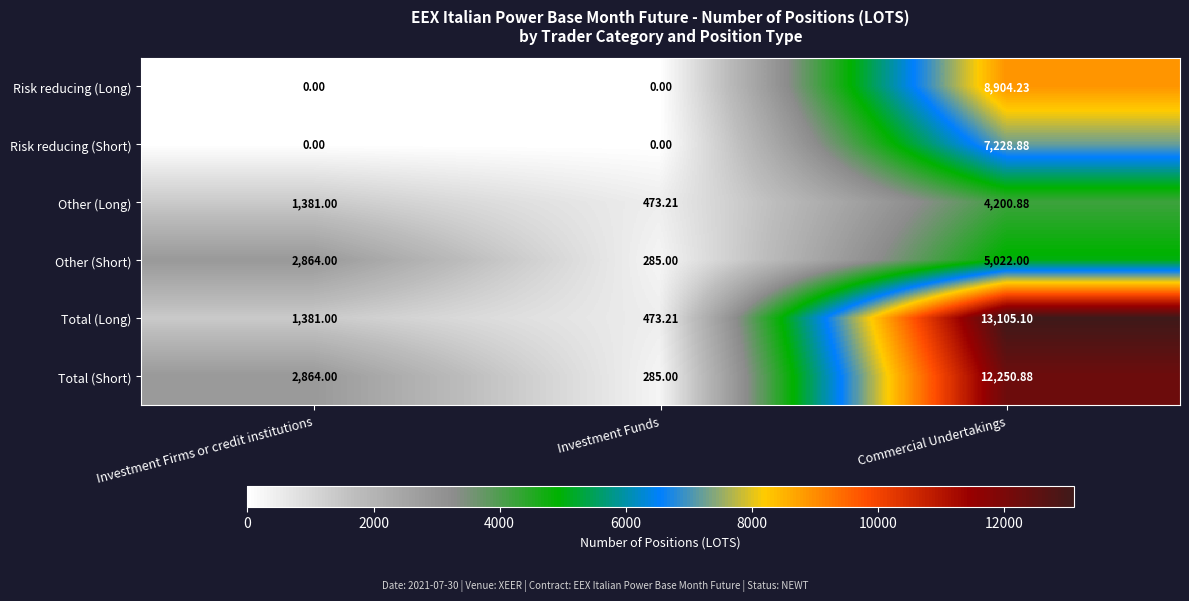

What is the spread (max minus min) of values at Investment Funds?

473.2